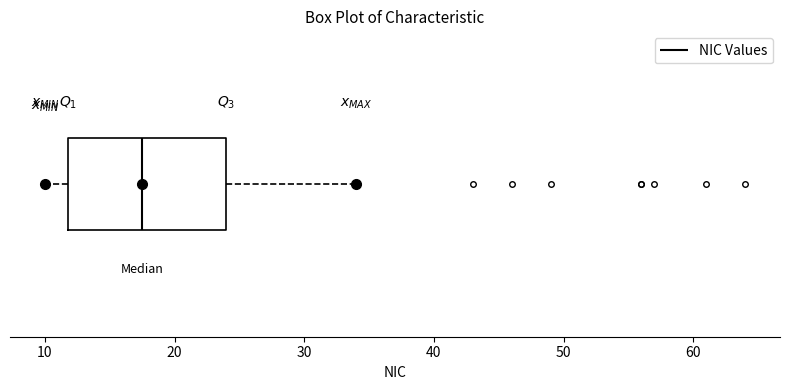

Where is the right edge of the box on the x-axis? The values are not printed on the chart, so give them approximately, as read against the axis.

24